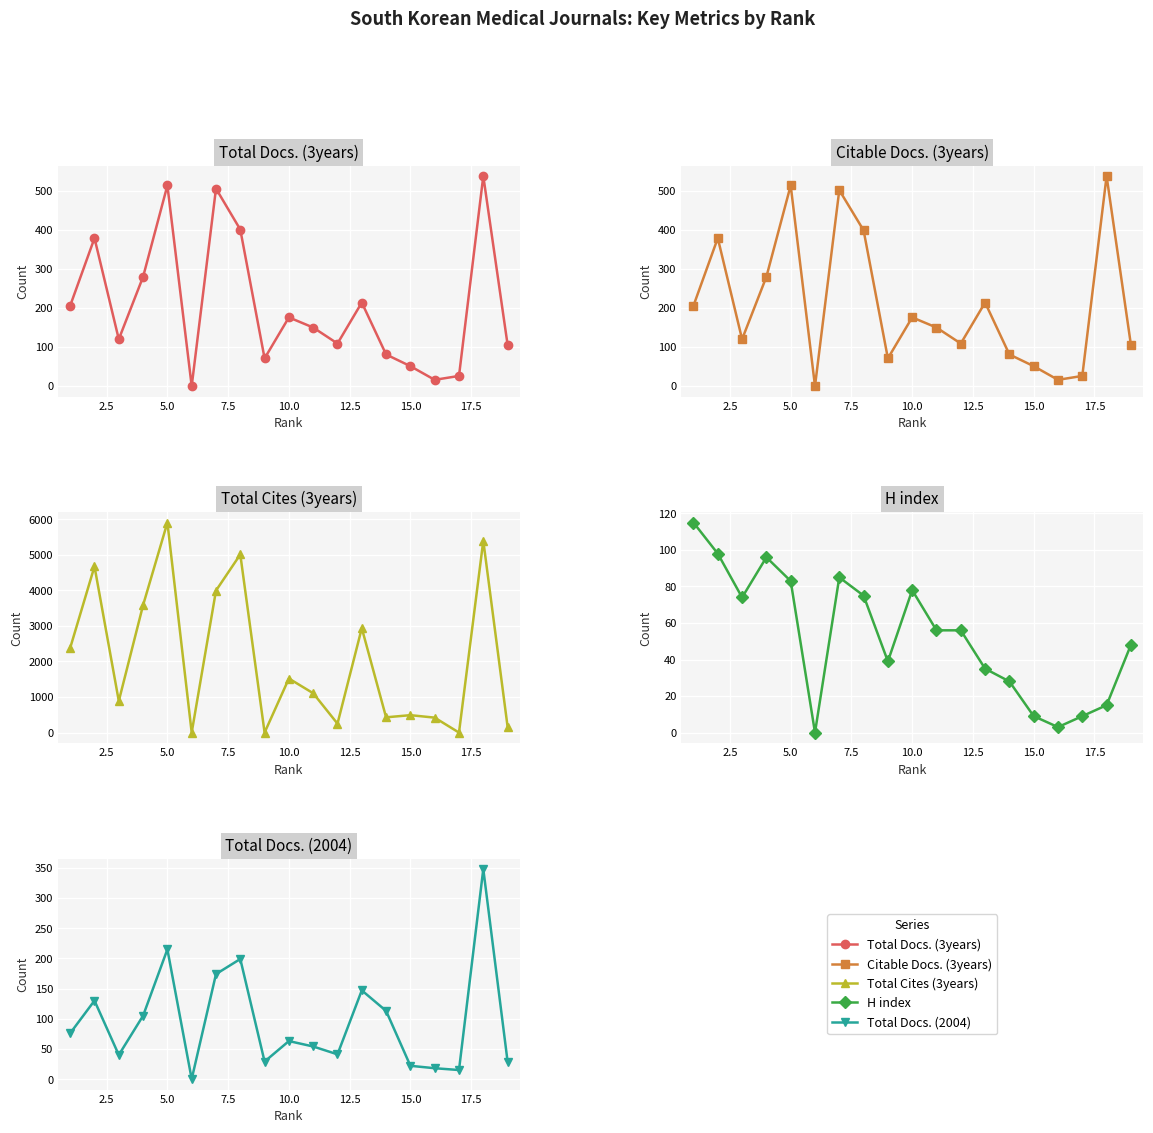

True or false: Total Docs. (3years) and Total Docs. (2004) cross at least once.

True